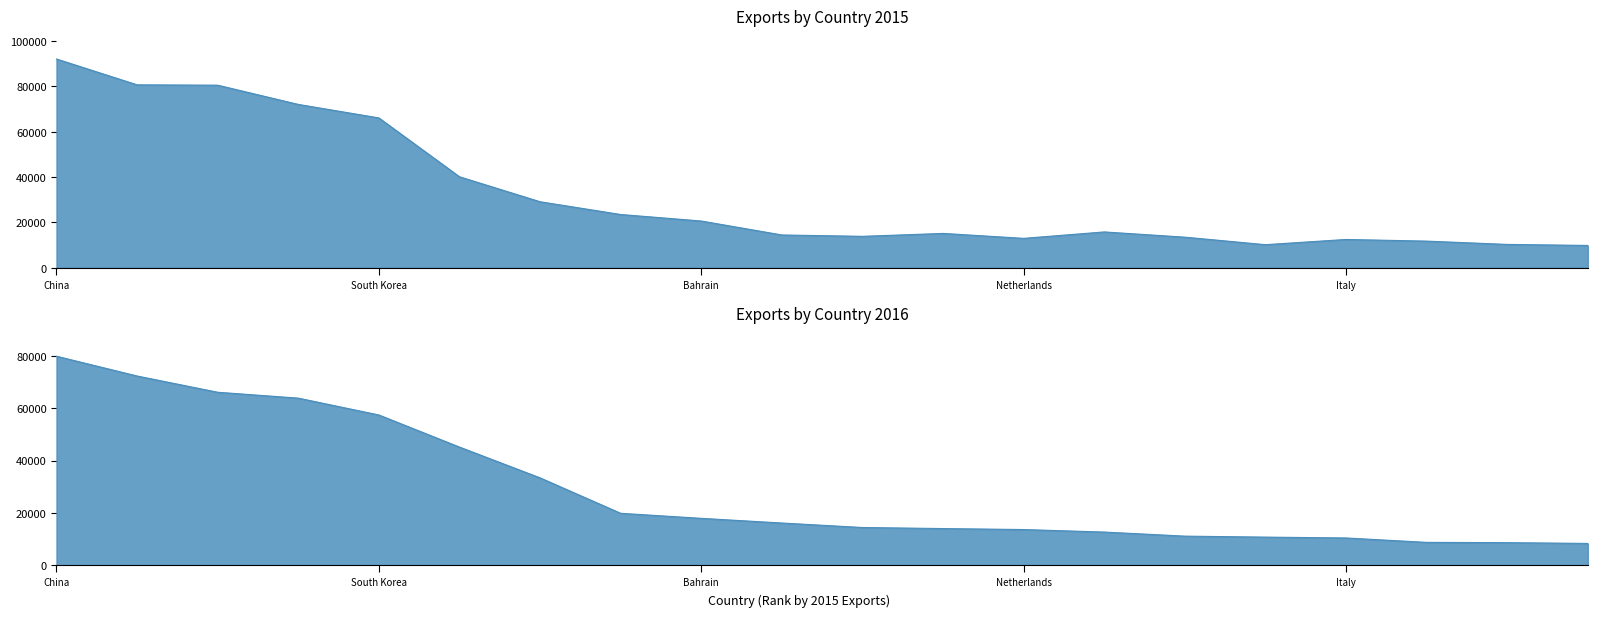

What is the label of the 15th point from the right?

United Arab Emirates